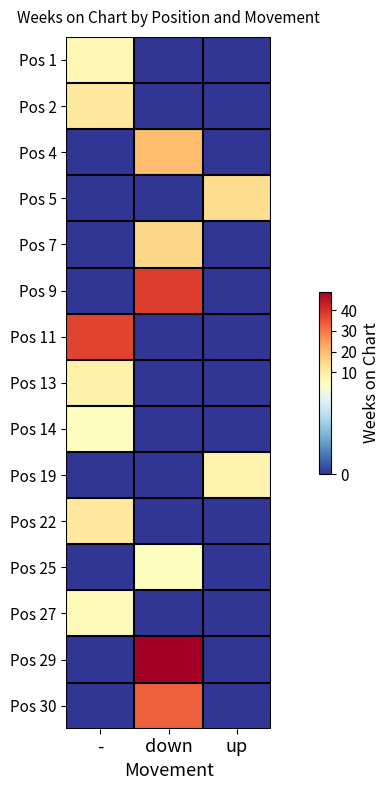

What is the maximum value shown in the chart?

49